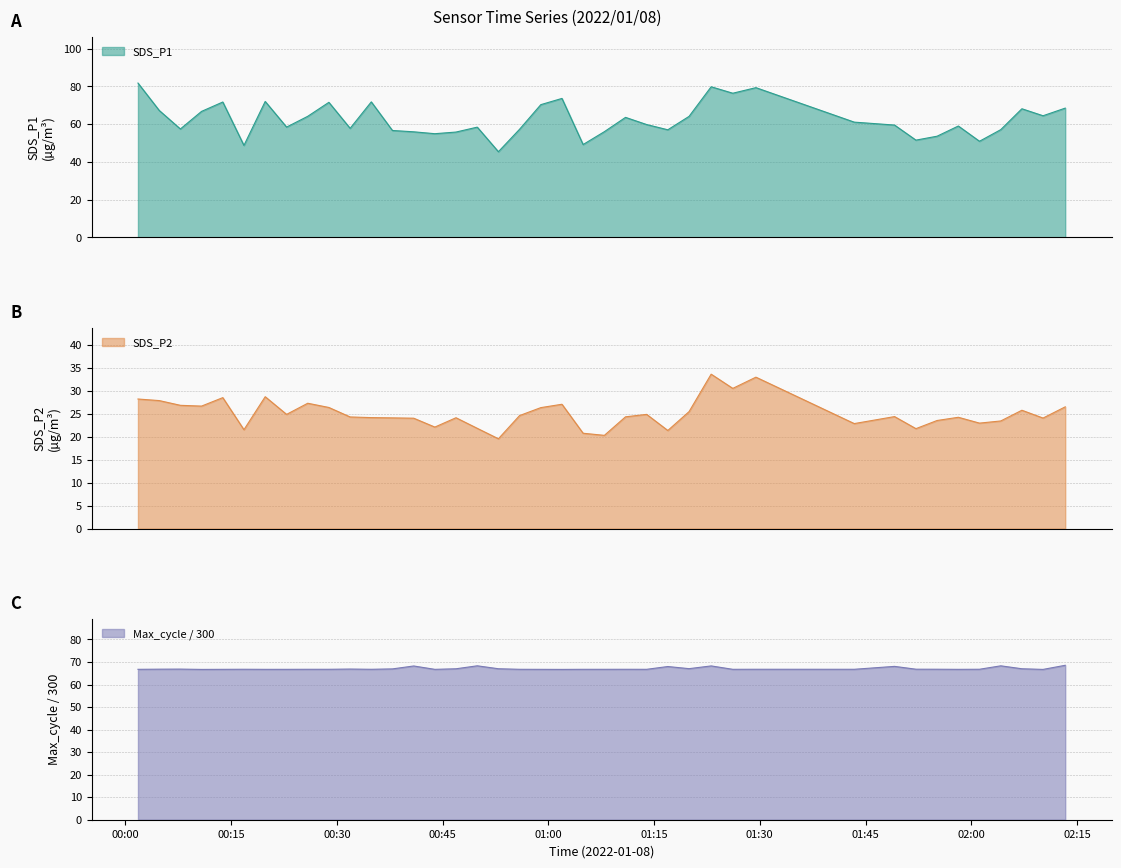

Reading left to right, what are all the values shown in this chart?

SDS_P1: 81.7	67.2	57.4	66.7	71.7	48.7	72.0	58.4	64.1	71.5	57.8	71.8	56.6	55.9	54.9	55.8	58.4	45.4	57.3	70.3	73.6	49.2	56.0	63.6	59.8	57.0	64.1	79.8	76.3	79.3	61.0	59.5	51.5	53.6	59.0	50.9	57.1	68.1	64.4	68.5
SDS_P2: 28.2	27.8	26.8	26.6	28.5	21.5	28.7	24.8	27.2	26.3	24.3	24.1	24.1	24.0	22.1	24.1	21.8	19.5	24.6	26.3	27.0	20.7	20.3	24.3	24.8	21.3	25.4	33.6	30.5	32.9	22.8	24.4	21.7	23.5	24.2	22.9	23.4	25.7	24.0	26.5
Max_cycle: 66.7	66.8	66.8	66.7	66.7	66.8	66.7	66.7	66.8	66.8	66.9	66.8	66.9	68.2	66.7	67.0	68.3	67.0	66.8	66.7	66.7	66.8	66.8	66.8	66.8	68.0	67.0	68.3	66.8	66.8	66.8	68.1	66.8	66.8	66.7	66.8	68.3	67.0	66.7	68.5